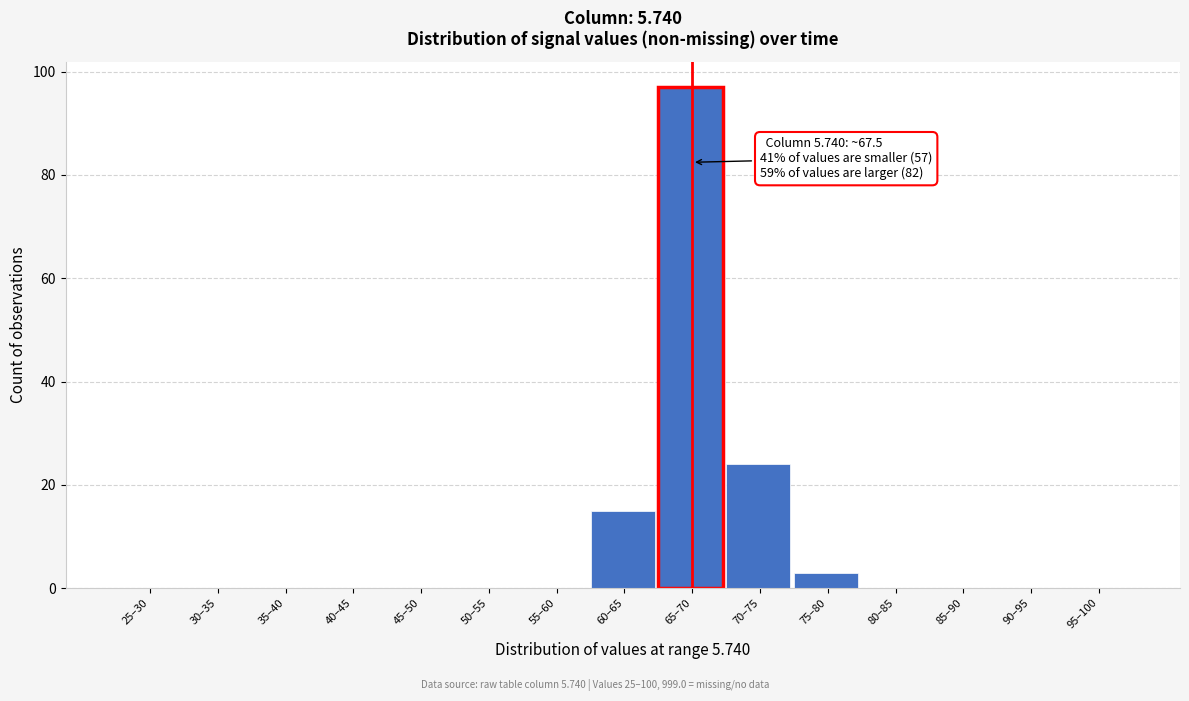

Reading right to left, extract all data points from this chart.

95–100=0	90–95=0	85–90=0	80–85=0	75–80=3	70–75=24	65–70=97	60–65=15	55–60=0	50–55=0	45–50=0	40–45=0	35–40=0	30–35=0	25–30=0